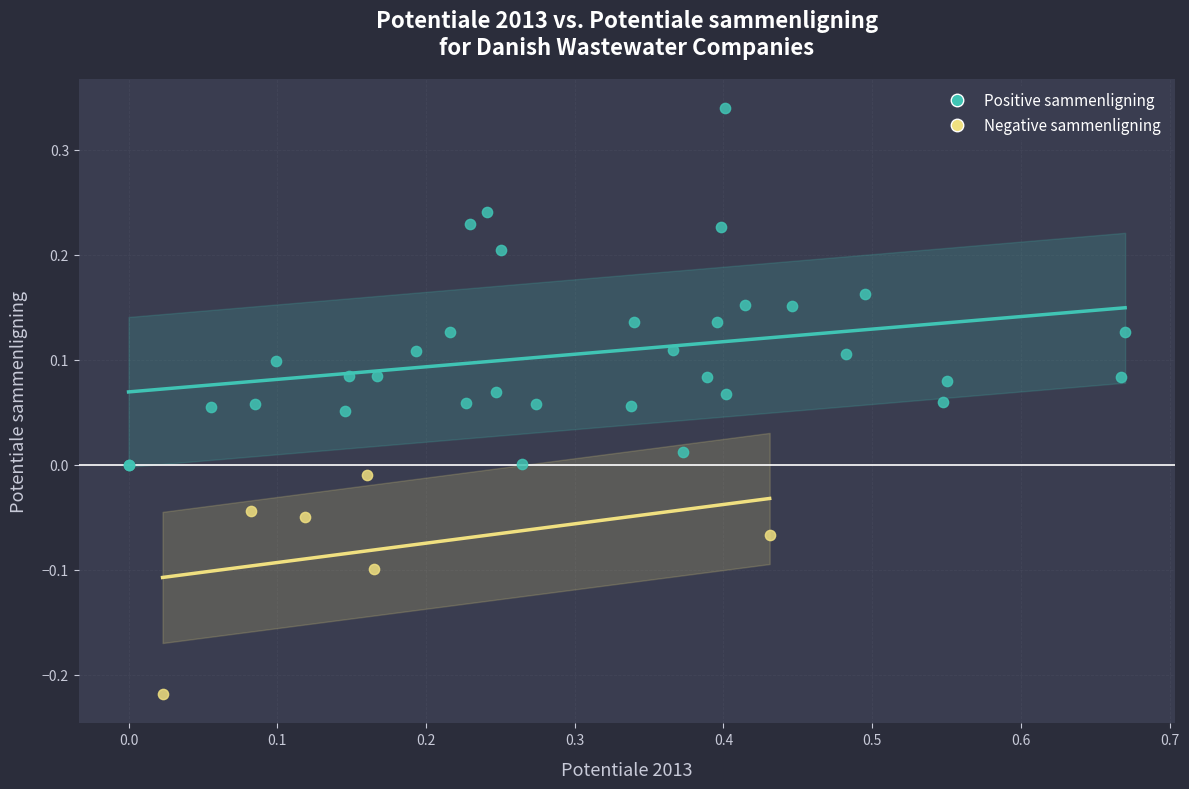

Which series has the widest spread of Y values?

Positive sammenligning